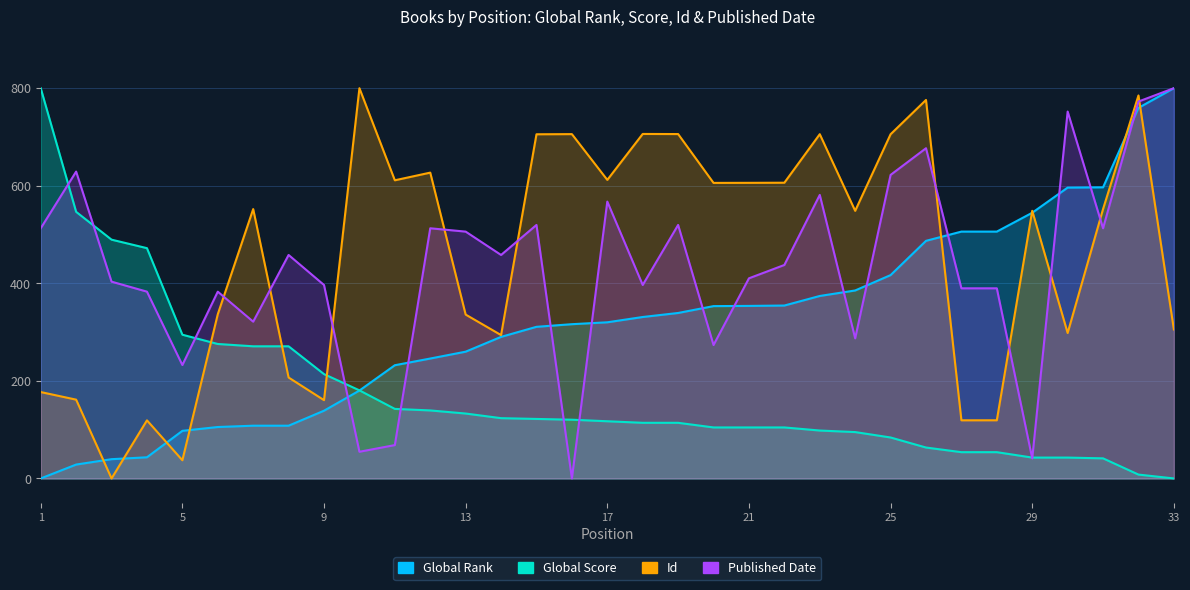

Which label corresponds to the smallest value in the chart?

1